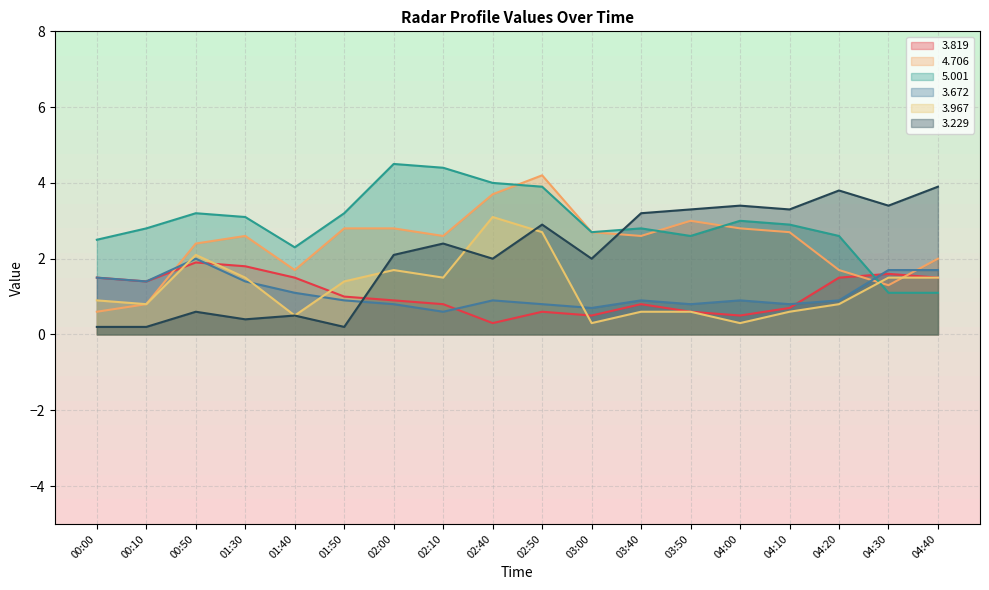

How many series are shown in this chart?

6